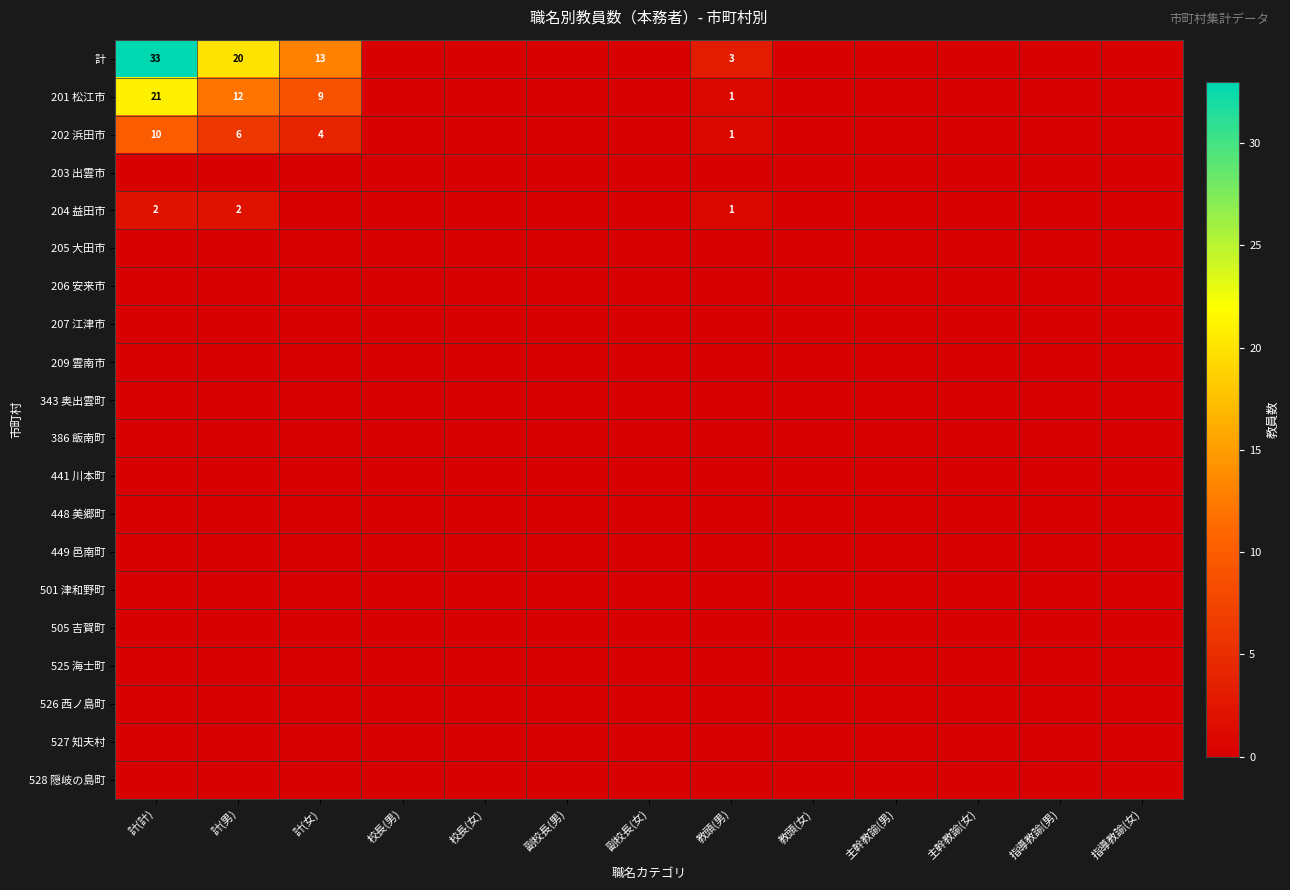

The value of 201 松江市 at 計(女) is 9. True or false?

True